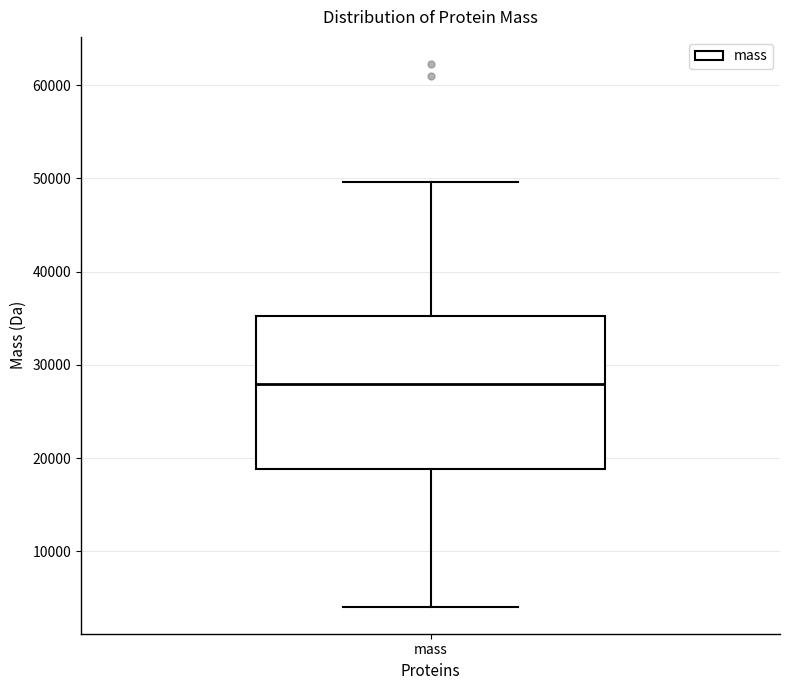

Transcribe this box plot: give where the median line is, the range the box spans, and where the two whiskers end, as read against the y-axis. The values are not printed on the chart, so give them approximately, as read against the axis.

median 28000, box 19000 to 35000, whiskers 4000 to 50000